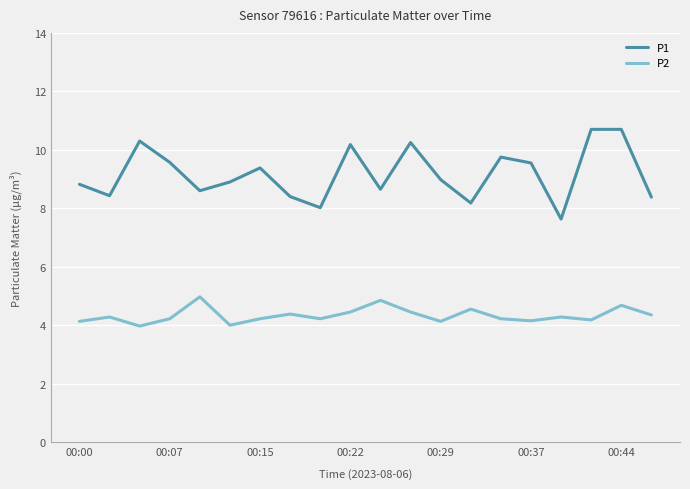

Which series has the largest total across all categories?

P1